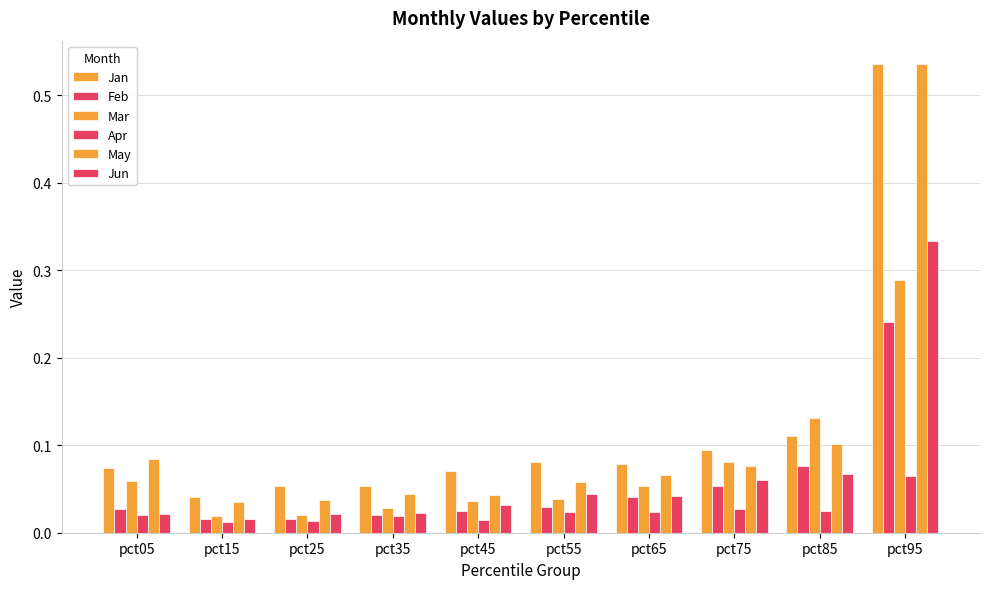

Which series has the largest total across all categories?

Jan